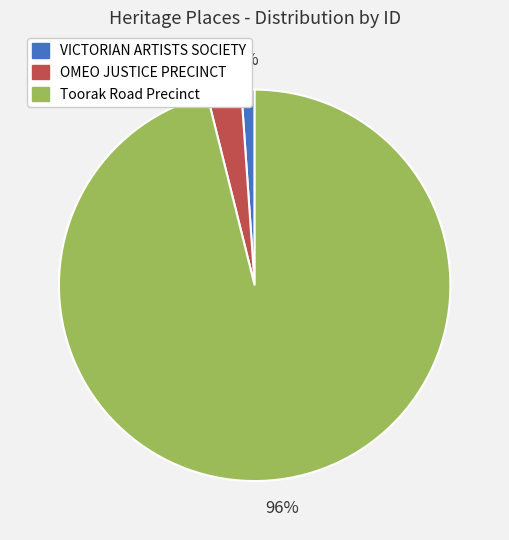

True or false: OMEO JUSTICE PRECINCT accounts for 3% of the total.

True